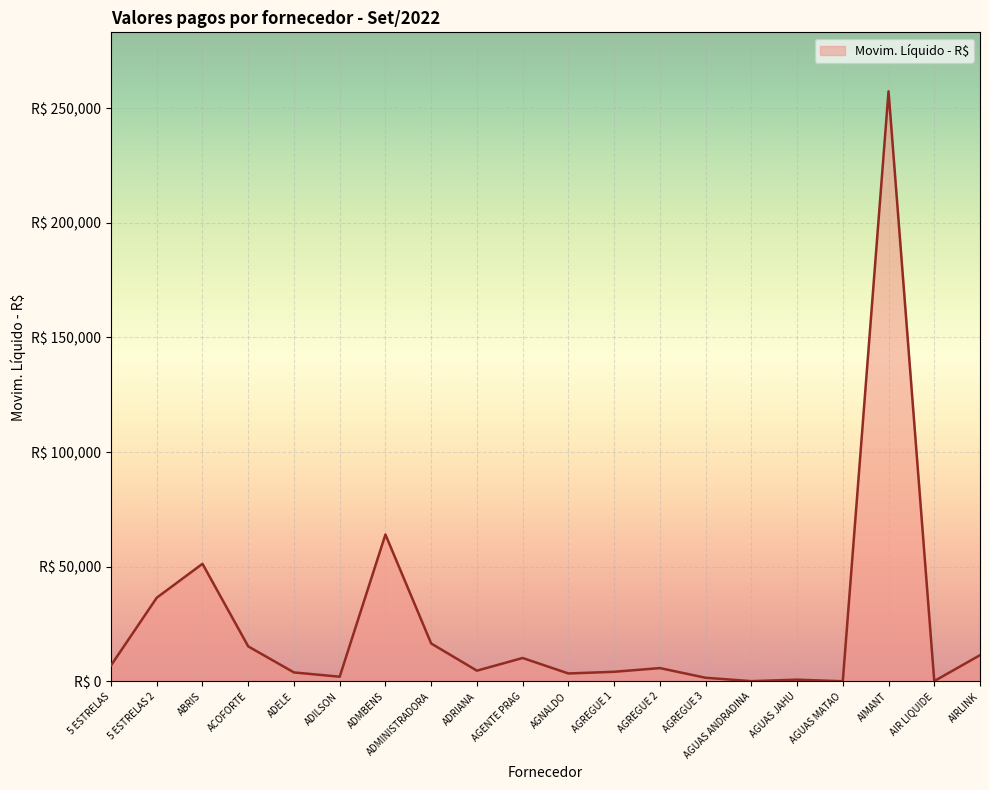

Which category has the highest value across all series?

AIMANT